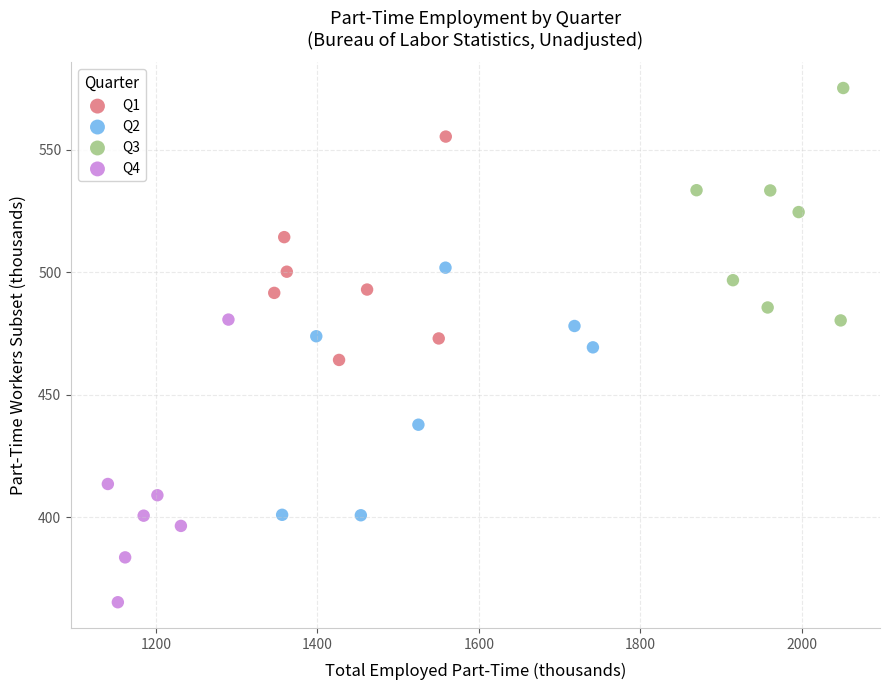

Which series reaches the minimum Y coordinate?

Q4